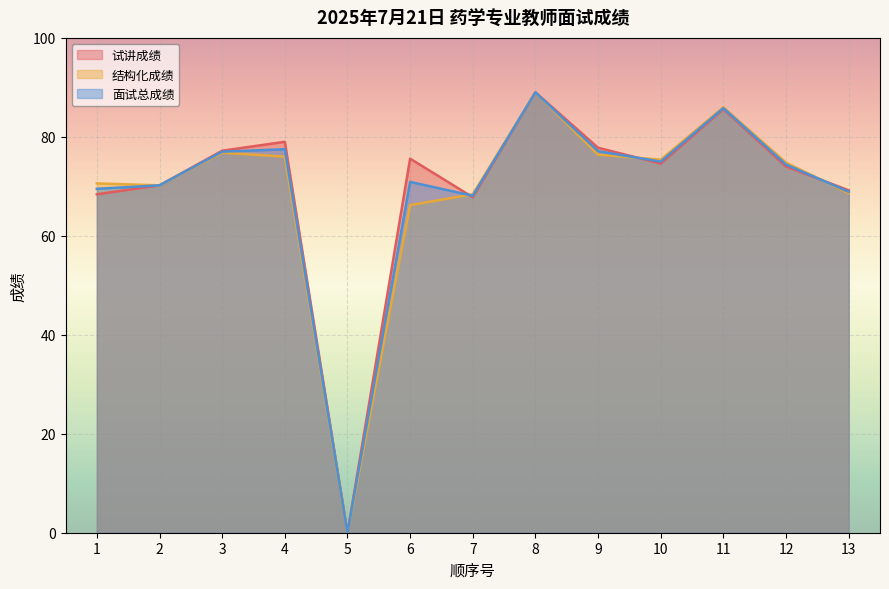

At which category is the sum across all series the highest?

8